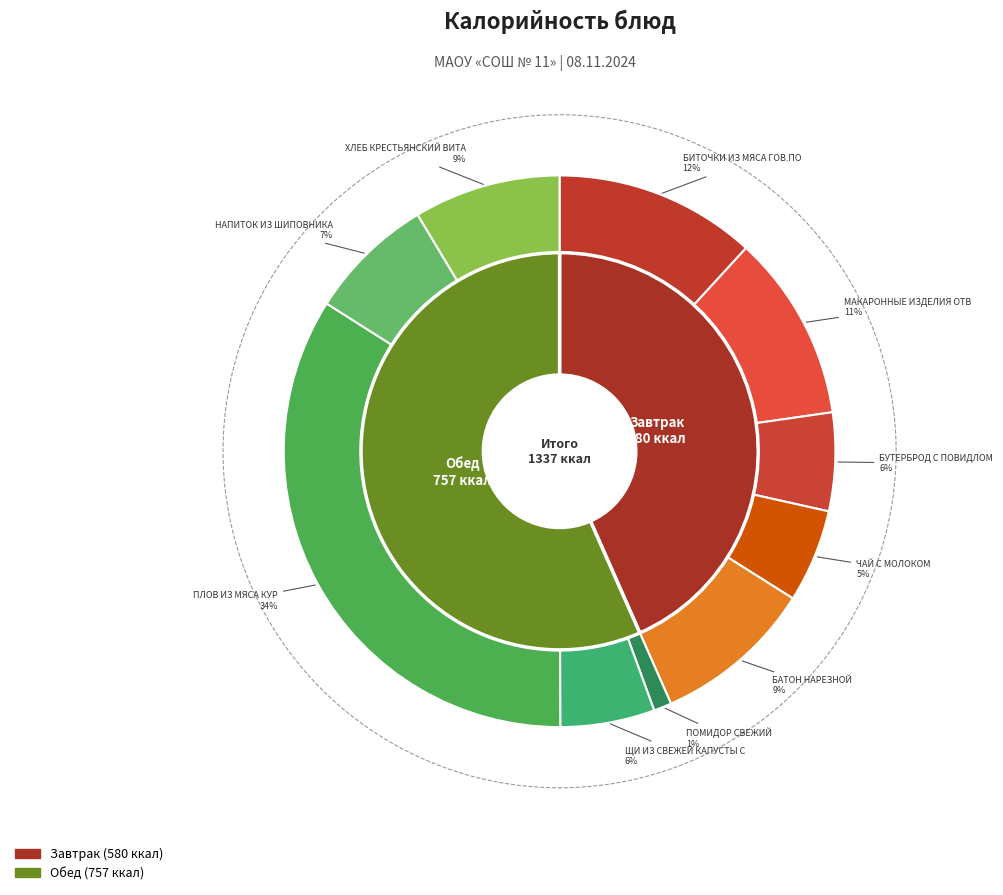

Does МАКАРОННЫЕ ИЗДЕЛИЯ ОТВАРНЫЕ represent more than half of the total?

No